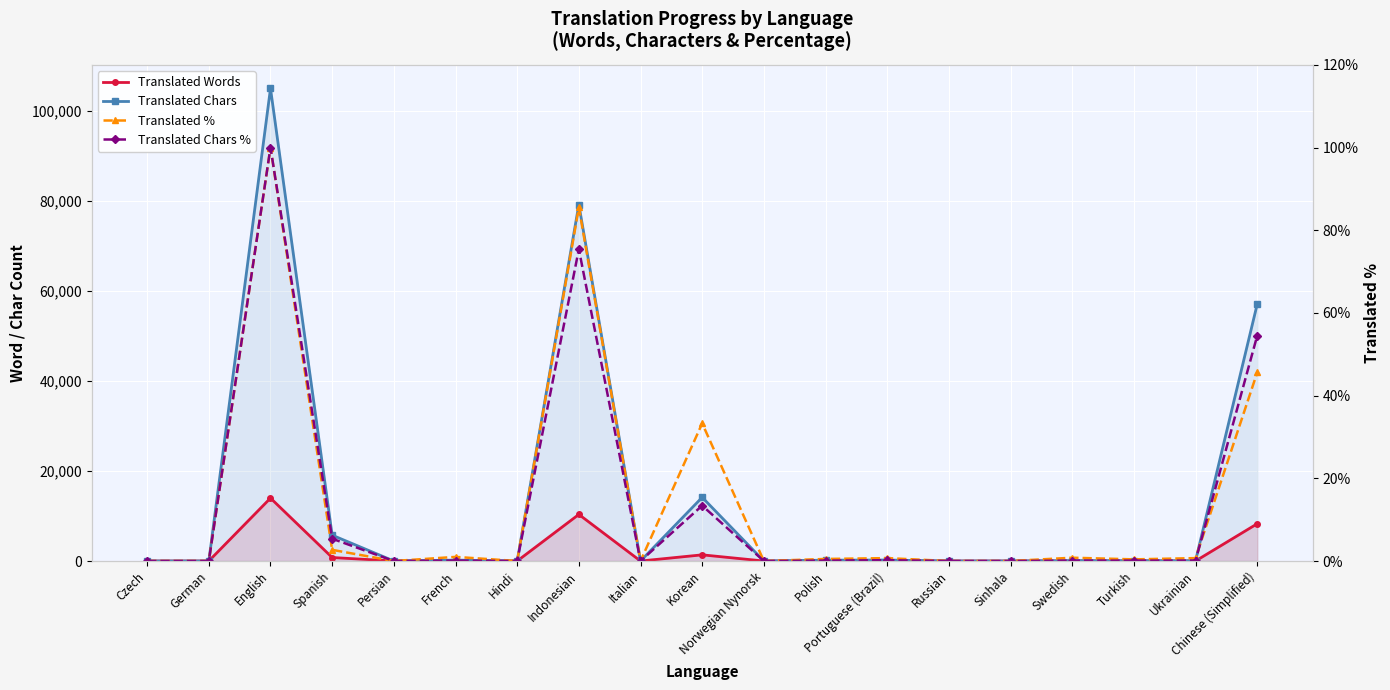

What is the difference between the maximum and minimum values in the Translated Chars series?

105008.0